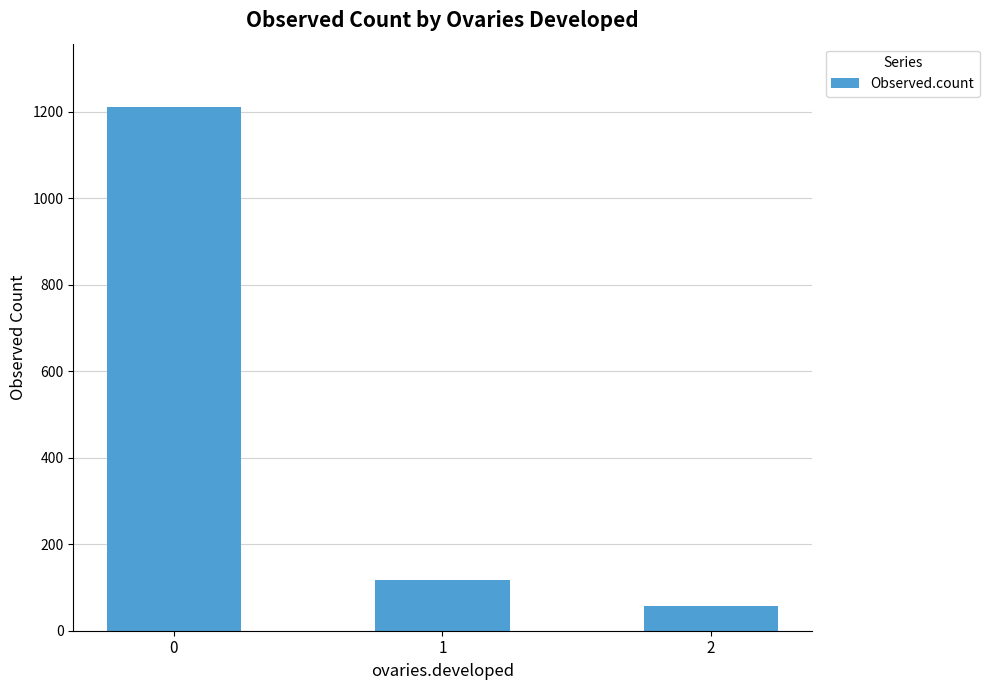

List the labels in order of value, largest first.

0, 1, 2